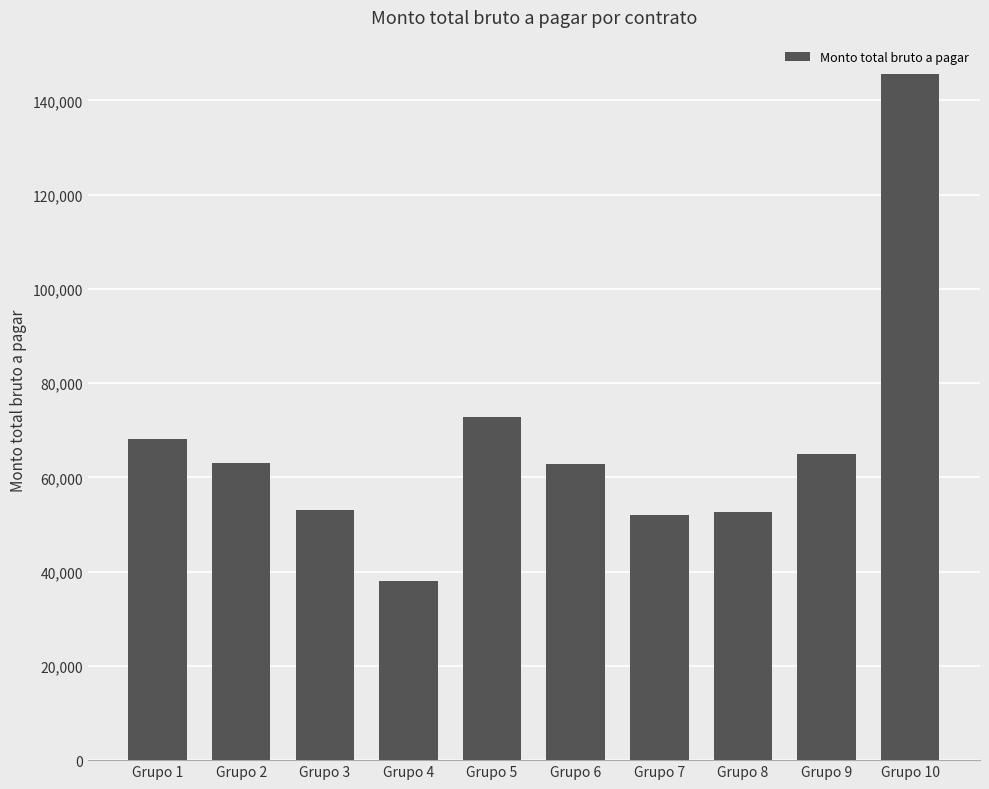

What is the value of the 6th bar from the left?

62924